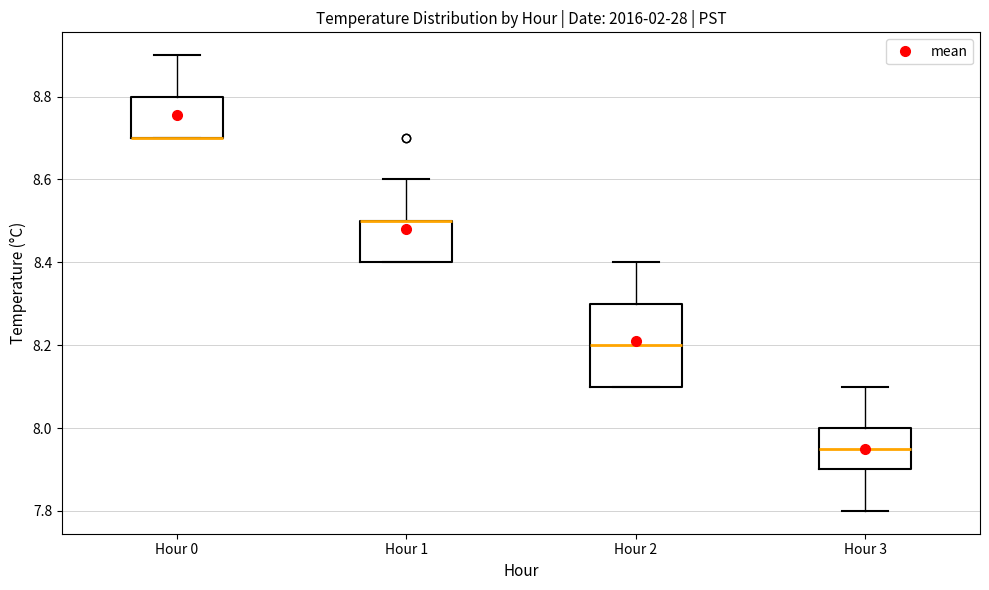

Reading left to right, transcribe this box plot: for each box, give where its median line is, the range the box spans, and where its two whiskers end, as read against the y-axis. The values are not printed on the chart, so give them approximately, as read against the axis.

Hour 0: median 8.70 (drawn on the box's lower edge), box 8.70 to 8.80, whiskers 8.70 to 8.90
Hour 1: median 8.50 (drawn on the box's upper edge), box 8.40 to 8.50, whiskers 8.40 to 8.60
Hour 2: median 8.20, box 8.10 to 8.30, whiskers 8.10 to 8.40
Hour 3: median 7.96, box 7.90 to 8.00, whiskers 7.80 to 8.10